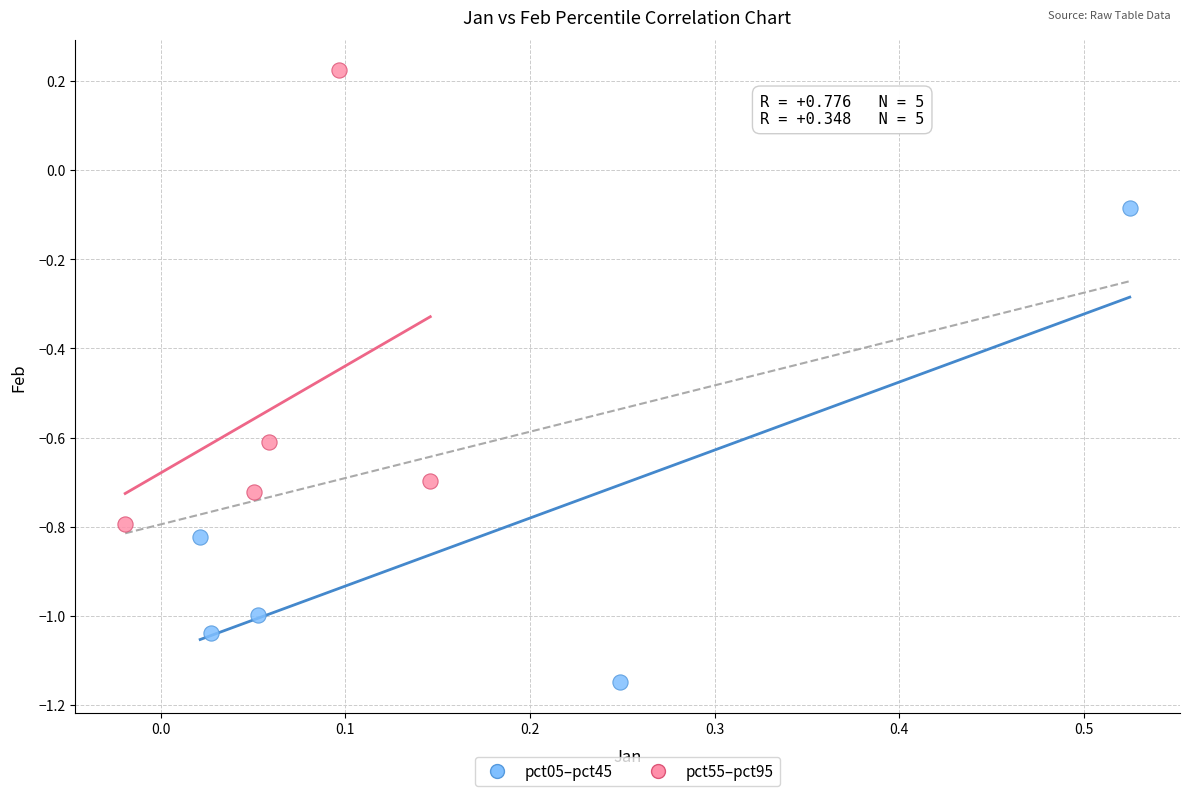

Which series contains the lowest Y value?

pct05–pct45